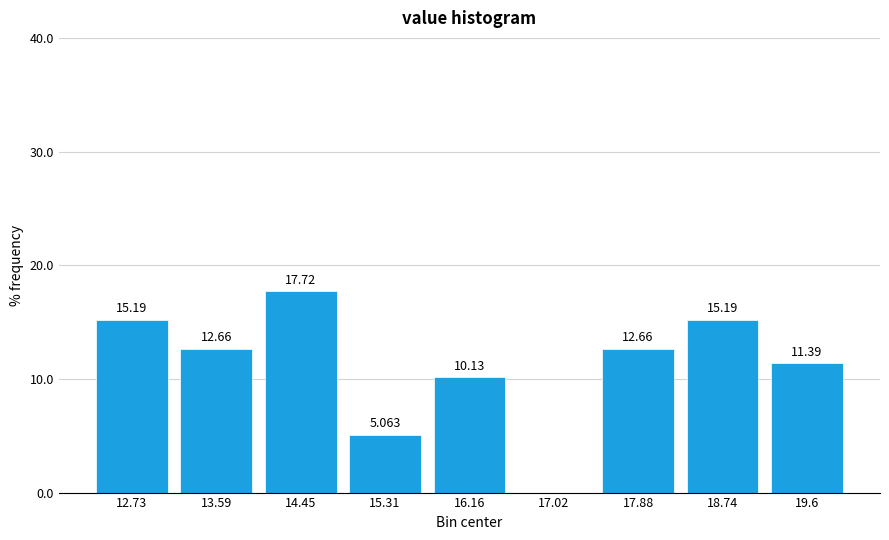

Over which range of the x-axis is the bar tallest?

14.0 to 14.9